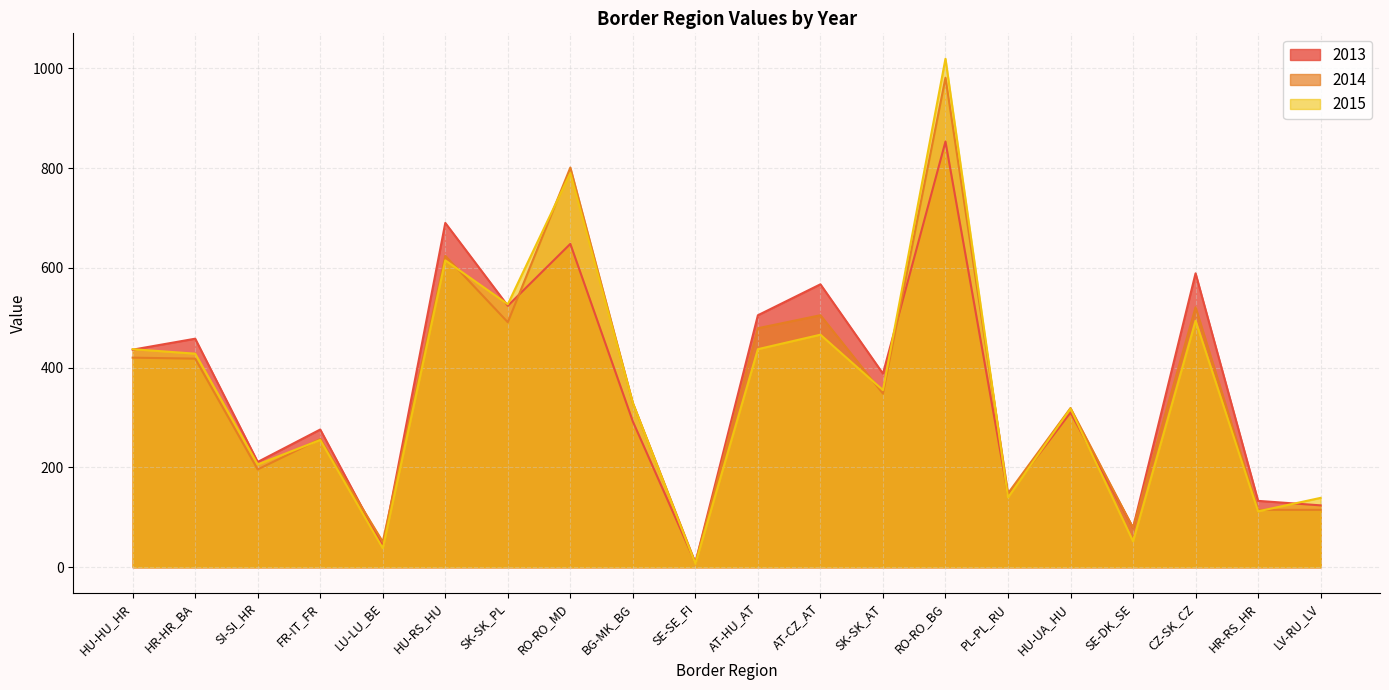

What is the difference between the maximum and second lowest values in the 2013 series?

811